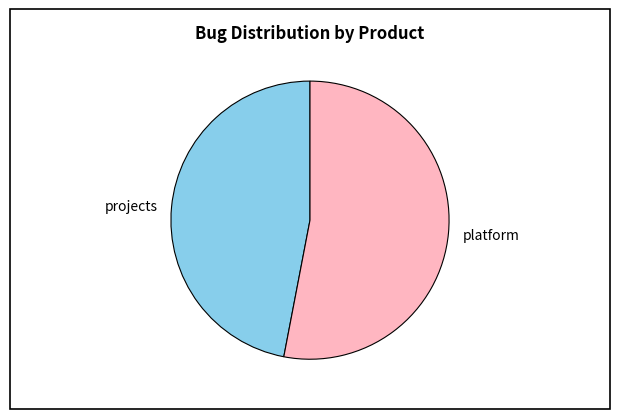

Combined, do platform and projects account for over 50%?

Yes